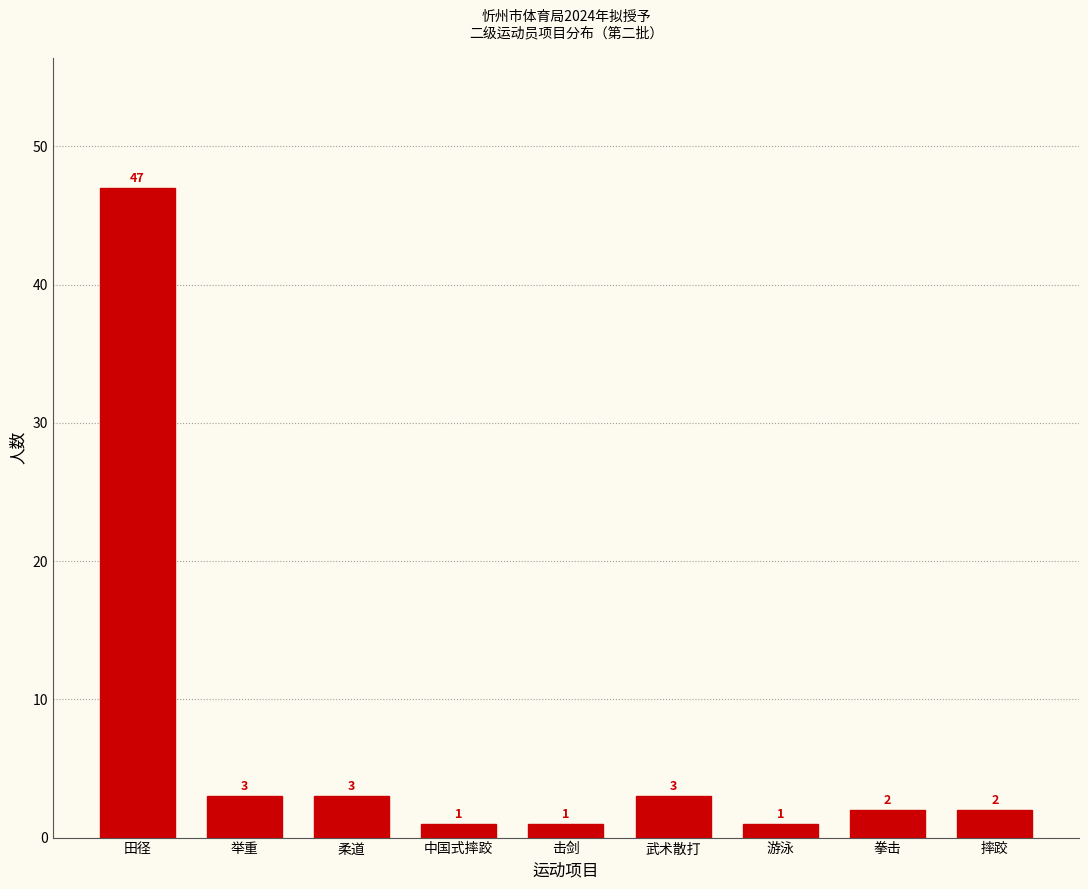

Reading right to left, list all the values displayed in this chart.

摔跤=2	拳击=2	游泳=1	武术散打=3	击剑=1	中国式摔跤=1	柔道=3	举重=3	田径=47